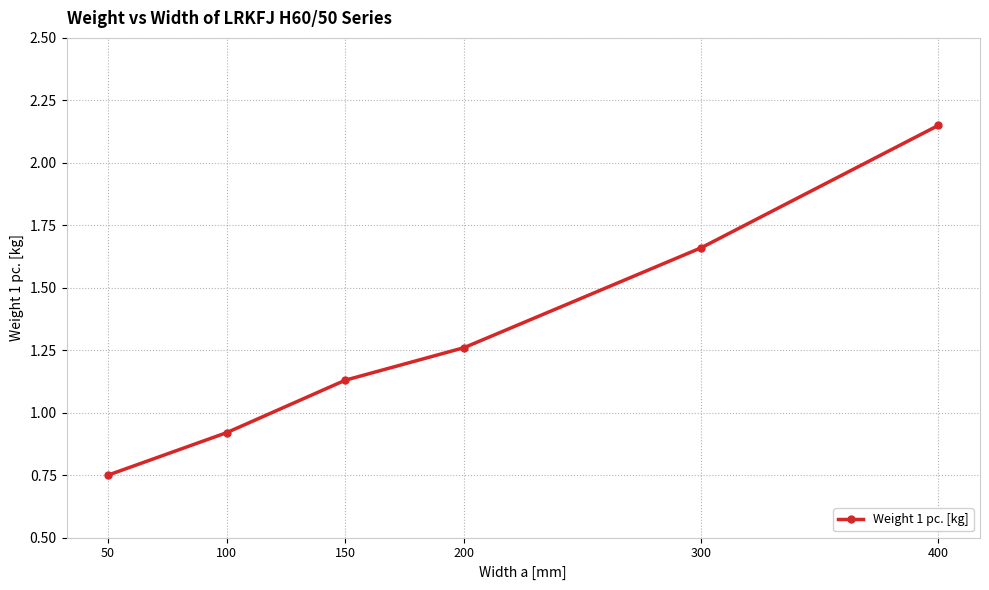

Is this an area chart (filled region under the line)?

No